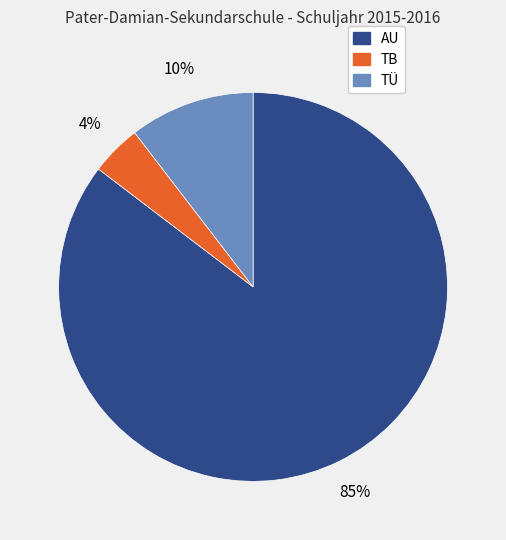

Do TB and TÜ together represent more than half of the pie?

No